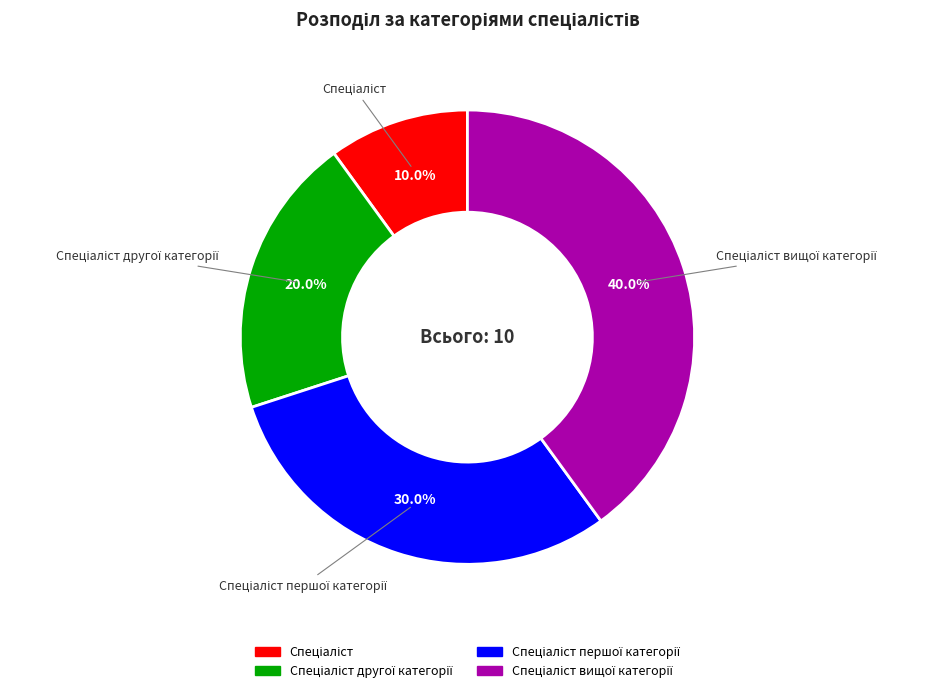

Is there any slice that represents more than half of the pie?

No